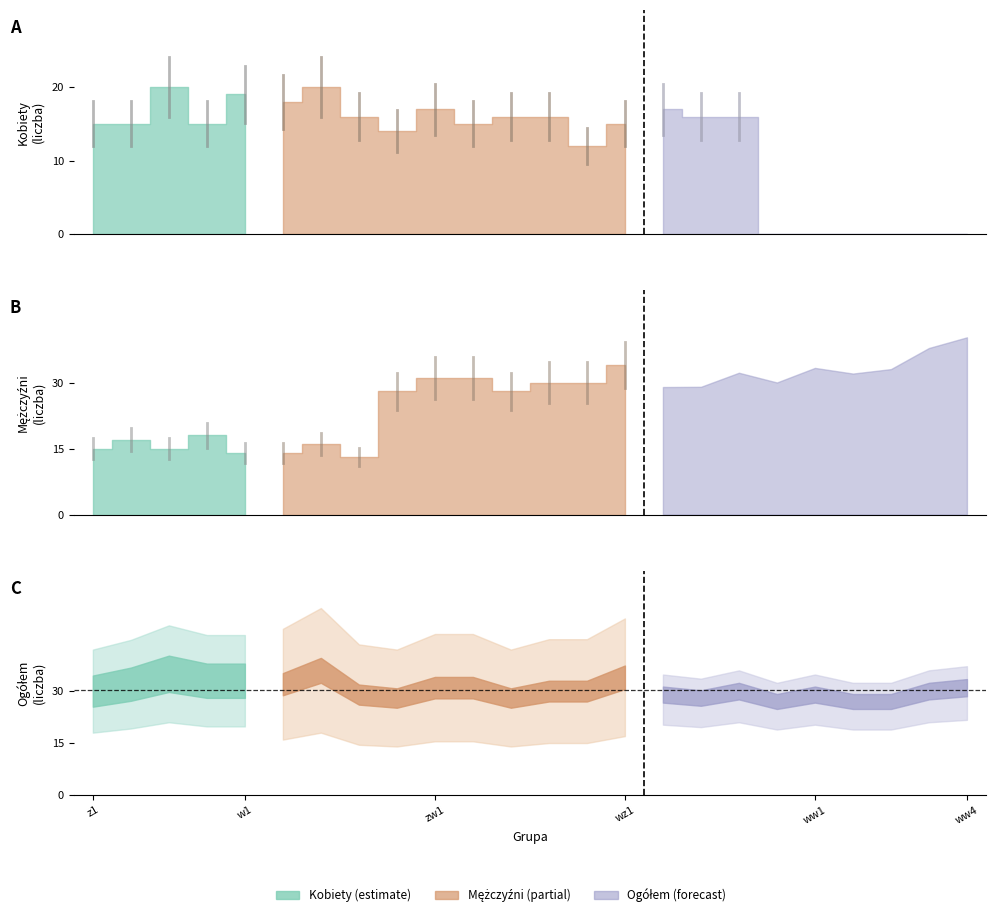

Where does the Ogółem series first go above 30?

z2